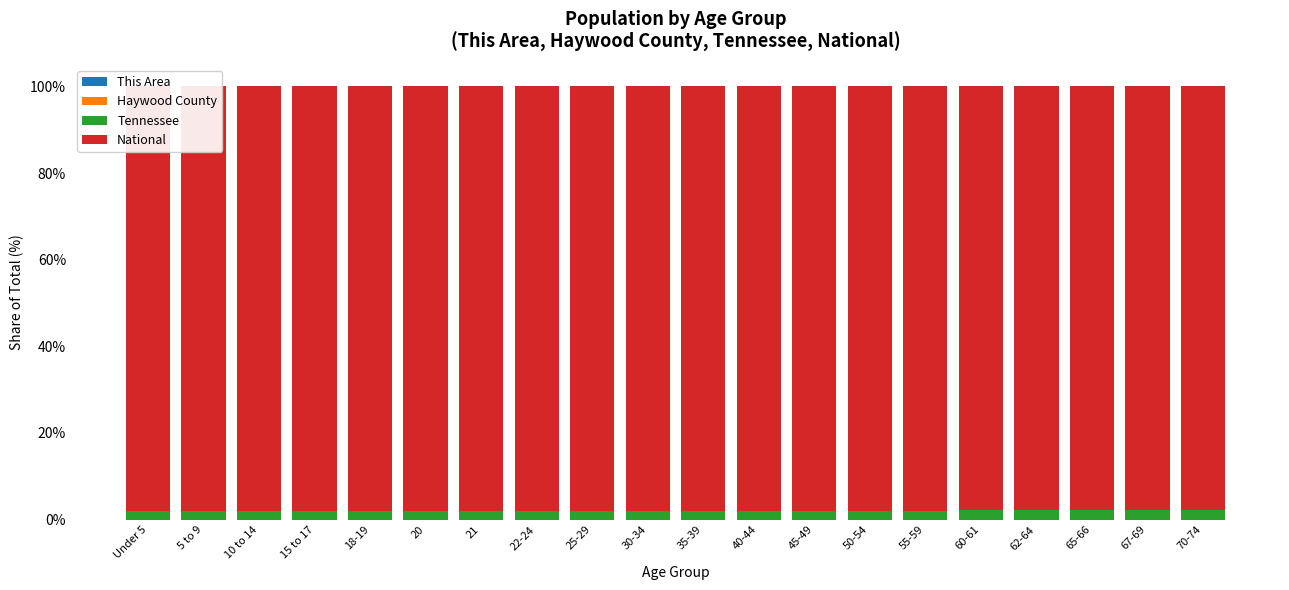

At how many categories does at least one series exceed 23?

20